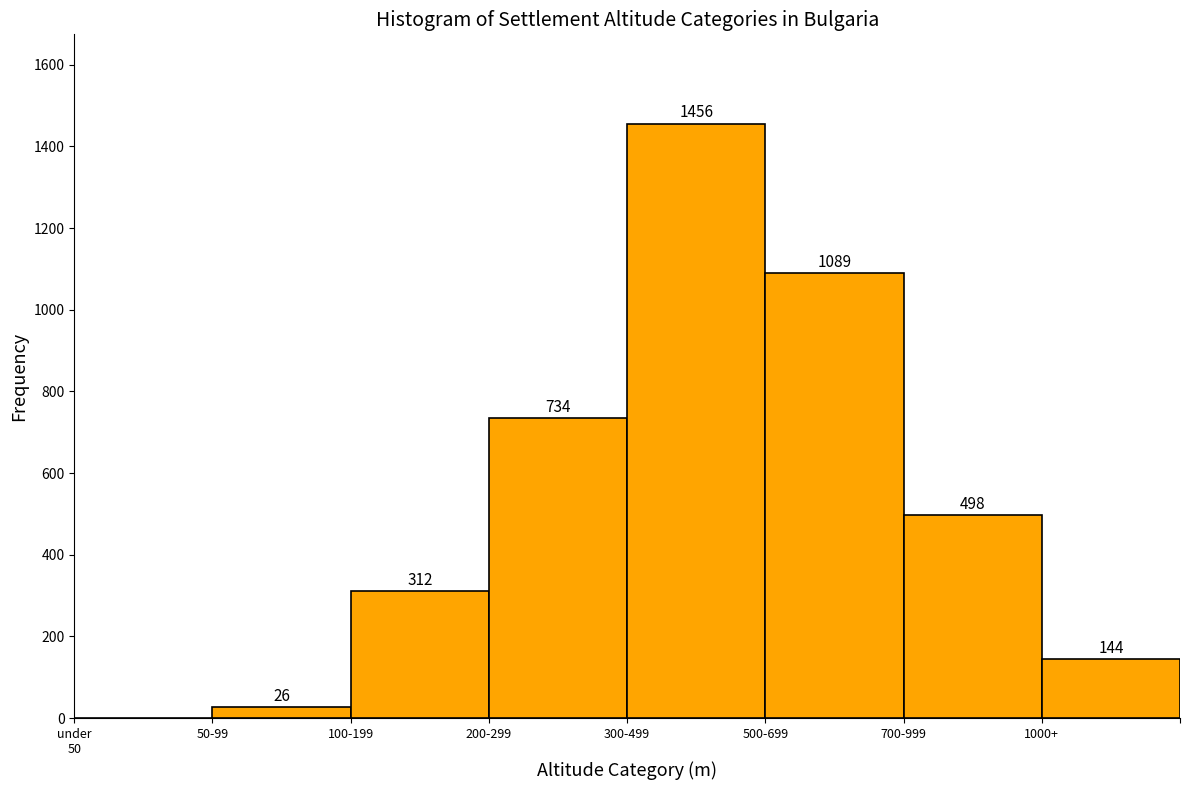

What is the ratio of the value at 700-999 to the value at 500-699?

0.5